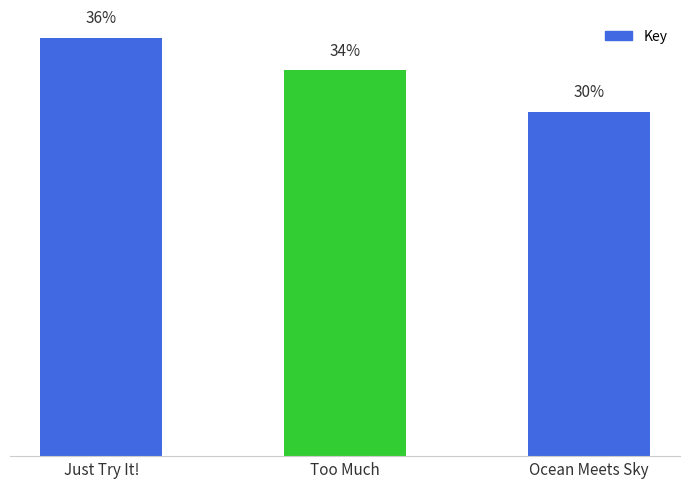

True or false: the data shows 111619771 at Ocean Meets Sky.

False